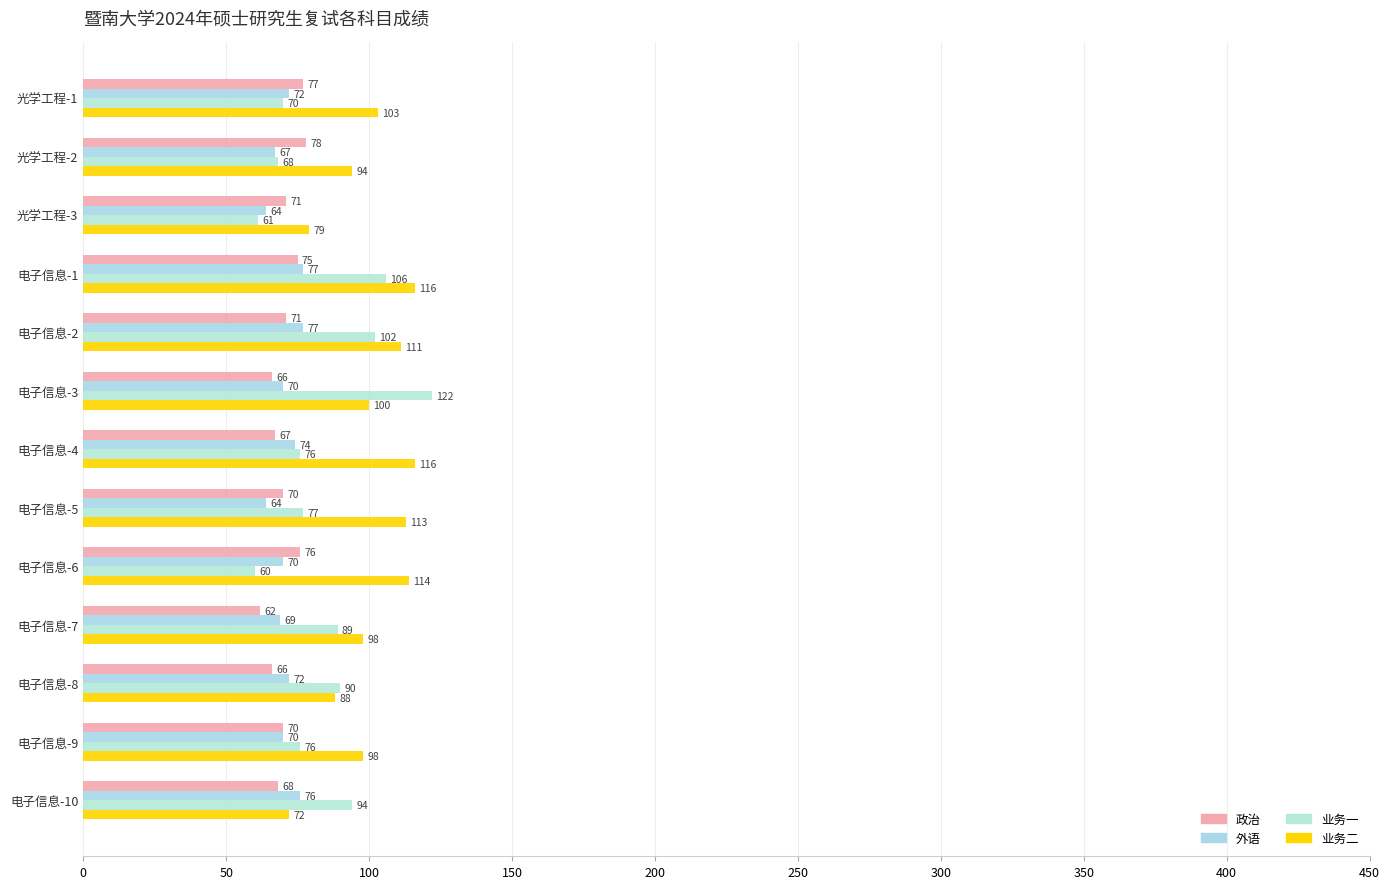

Count the number of data series in this chart.

4